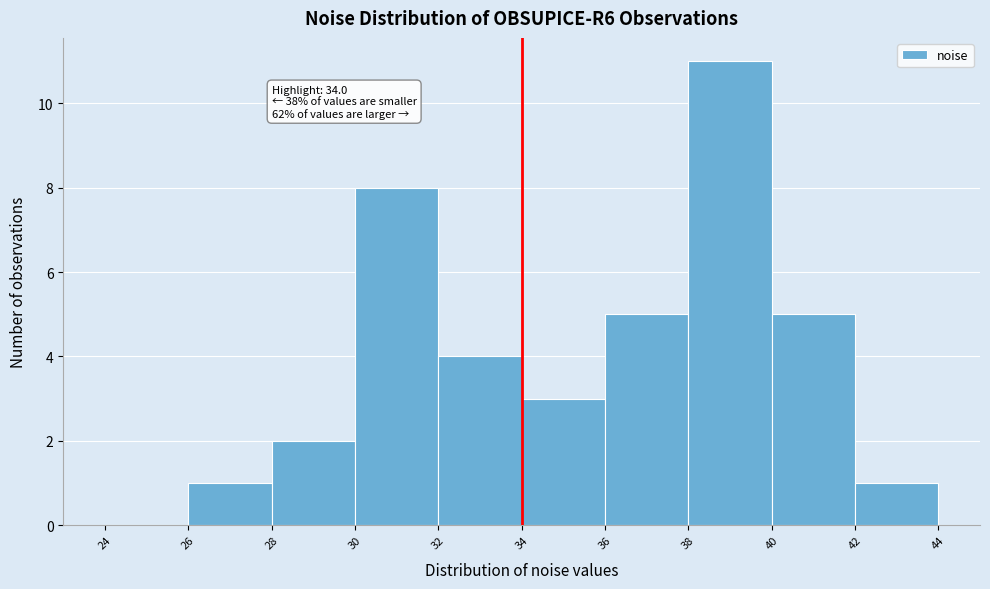

Which range on the x-axis has the tallest bar?

38 to 40